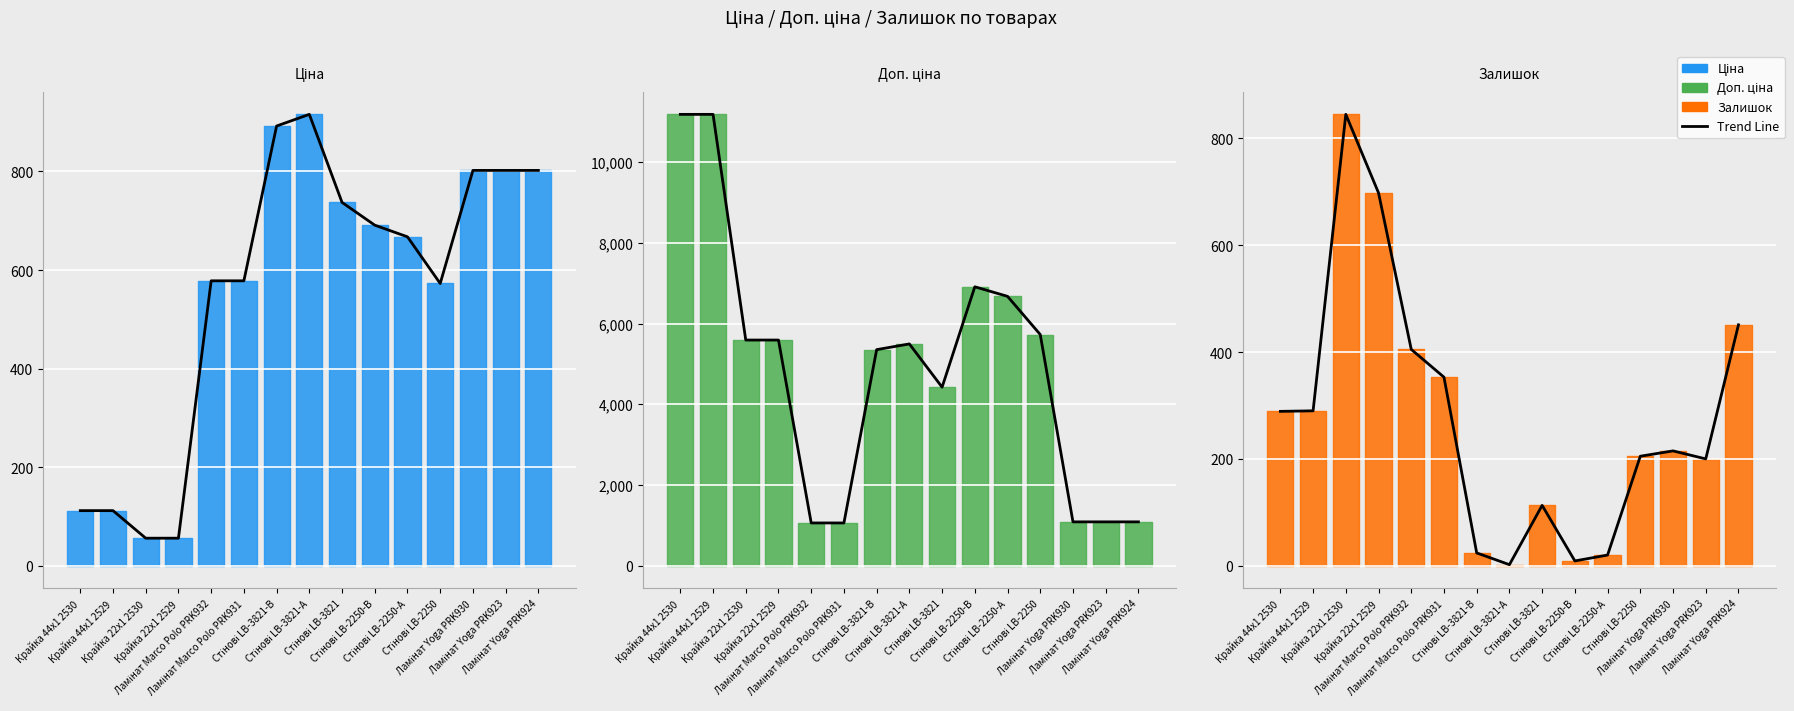

What is the lowest value of the Ціна trend series?

55.9